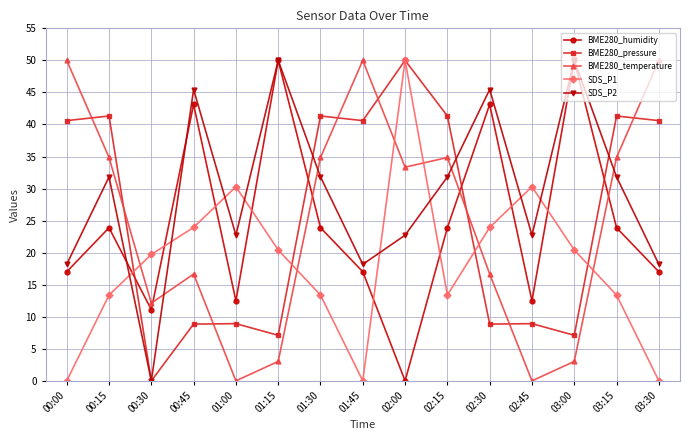

Where is the first local minimum for SDS_P1?

01:45